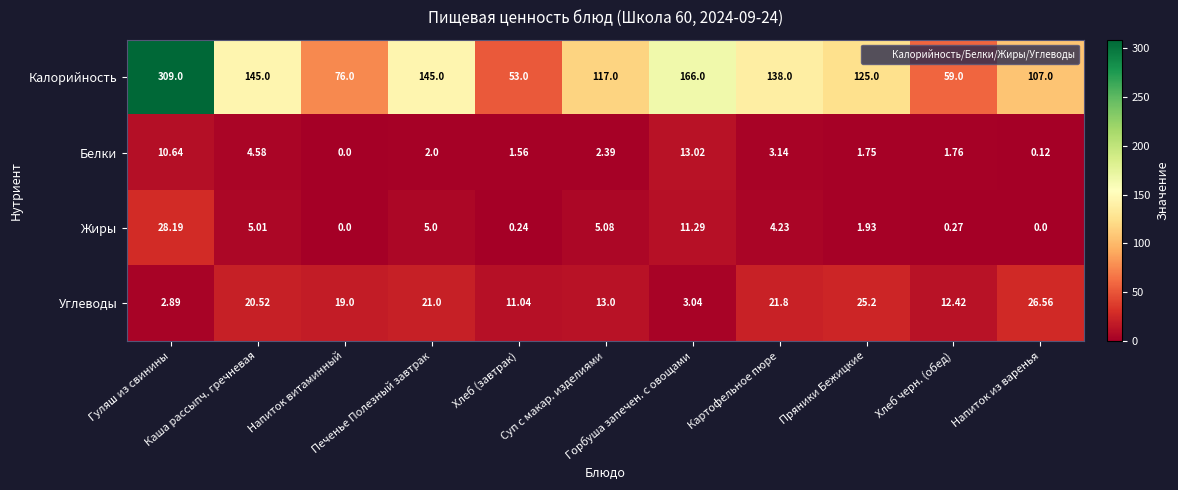

Which series has the widest spread of values?

Калорийность